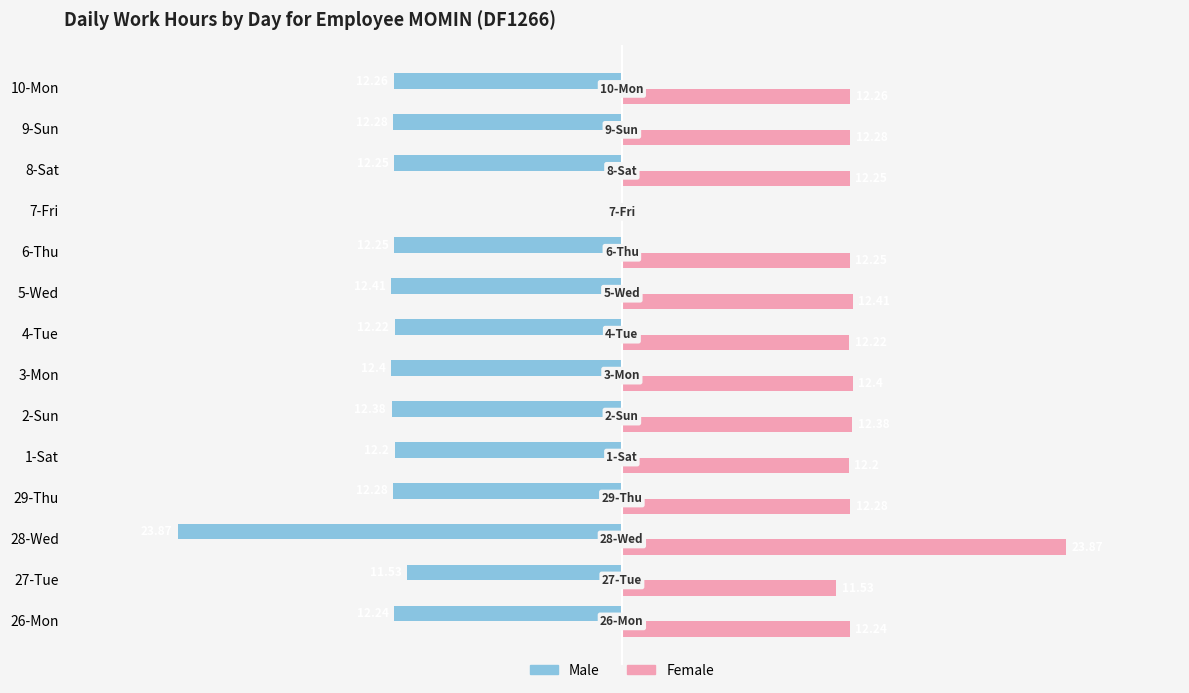

Which series has the largest total across all categories?

Female